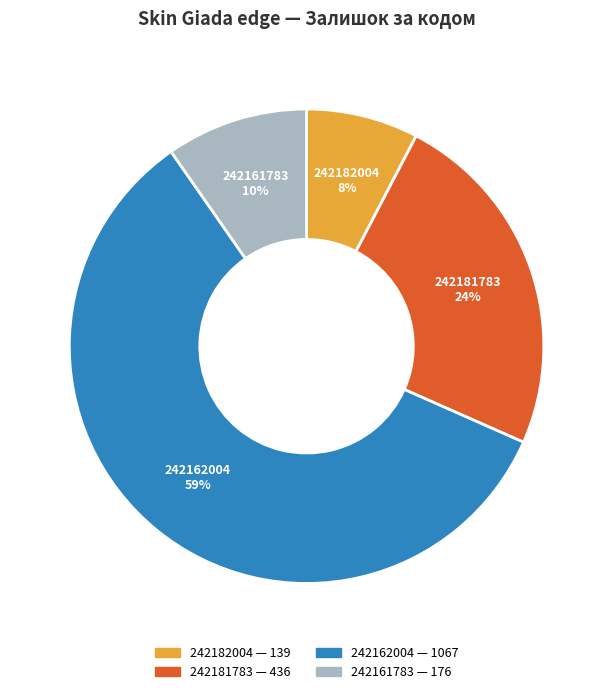

Which category has the smallest portion of the pie?

242182004